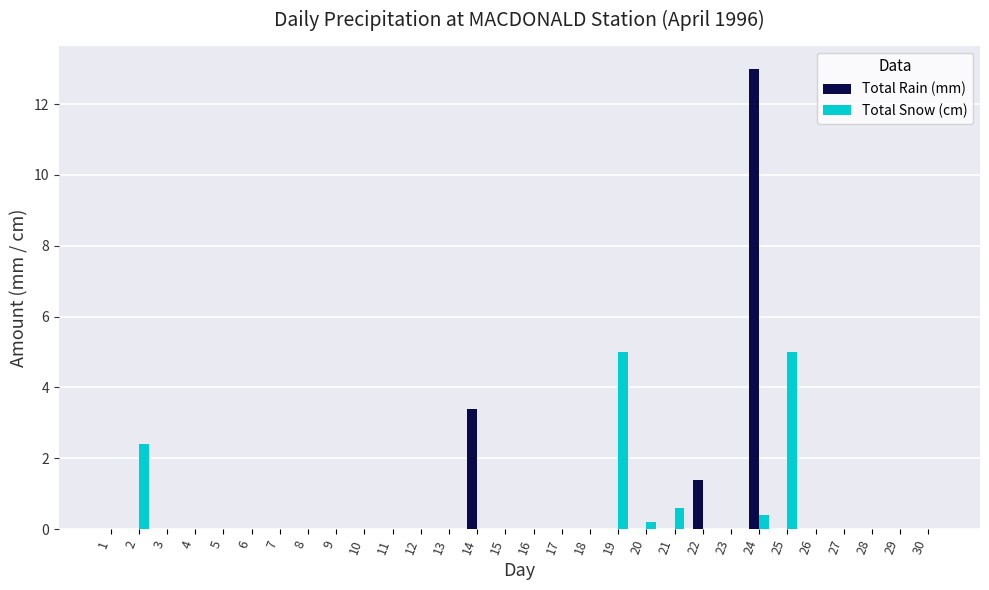

What are all the series names shown in the legend?

Total Rain (mm), Total Snow (cm)